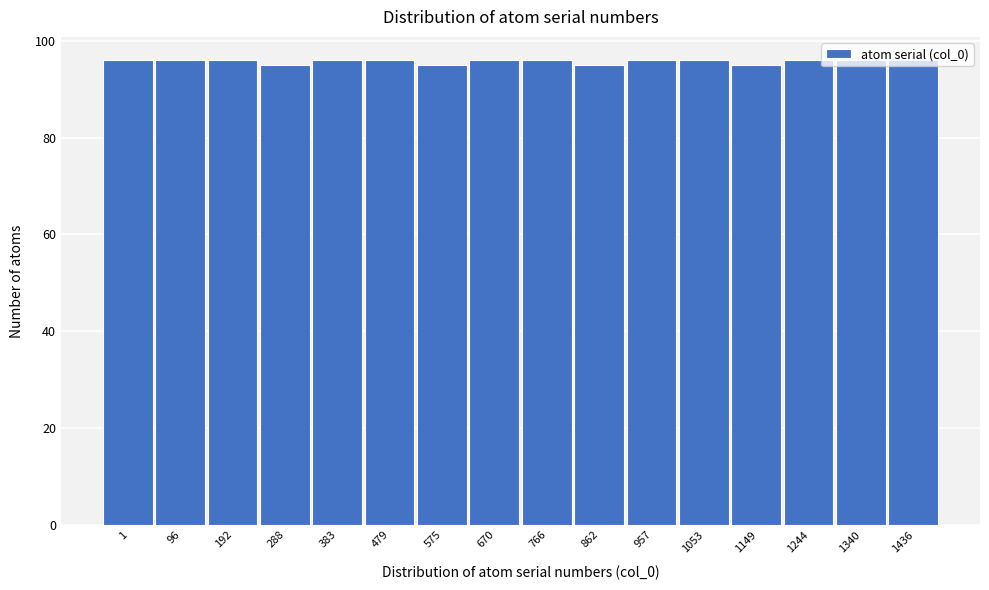

Approximately how many times larger is the value at 1436 compared to 862?

1.0